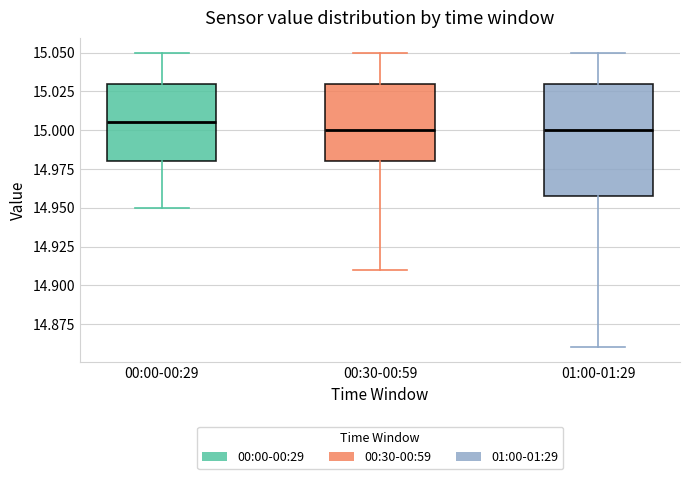

Reading left to right, read every box against the y-axis: the position of its median line, the range the box covers, and the ends of its whiskers. The values are not printed on the chart, so give them approximately, as read against the axis.

00:00-00:29: median 15.005, box 14.980 to 15.030, whiskers 14.950 to 15.050
00:30-00:59: median 15.000, box 14.980 to 15.030, whiskers 14.910 to 15.050
01:00-01:29: median 15.000, box 14.960 to 15.030, whiskers 14.860 to 15.050